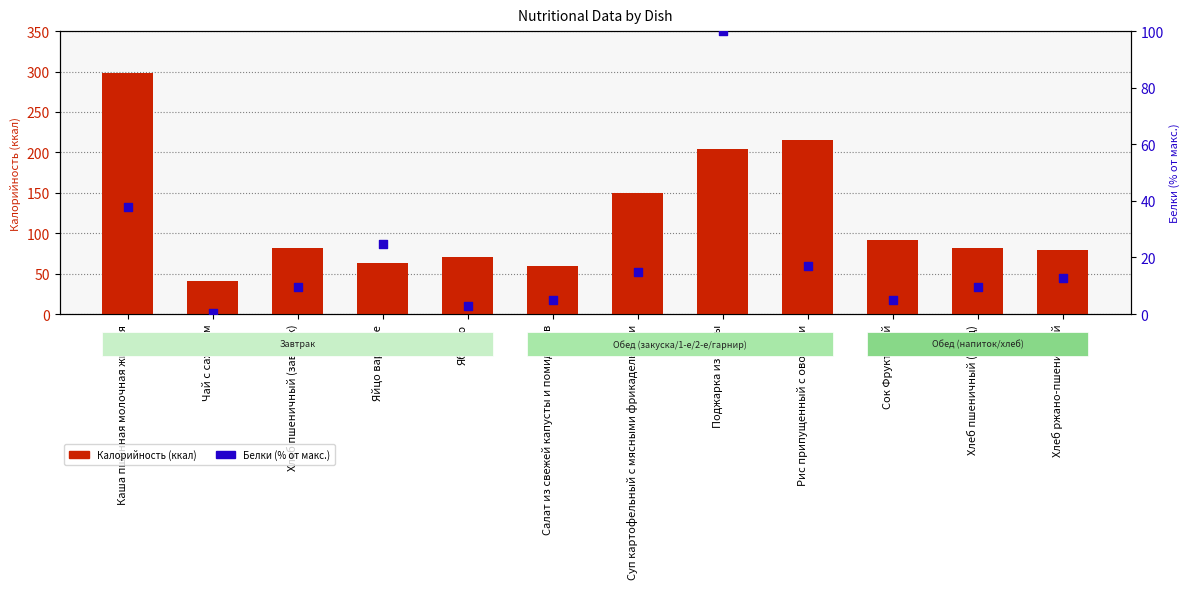

At which category is the sum across all series the highest?

Каша пшенная молочная жидкая